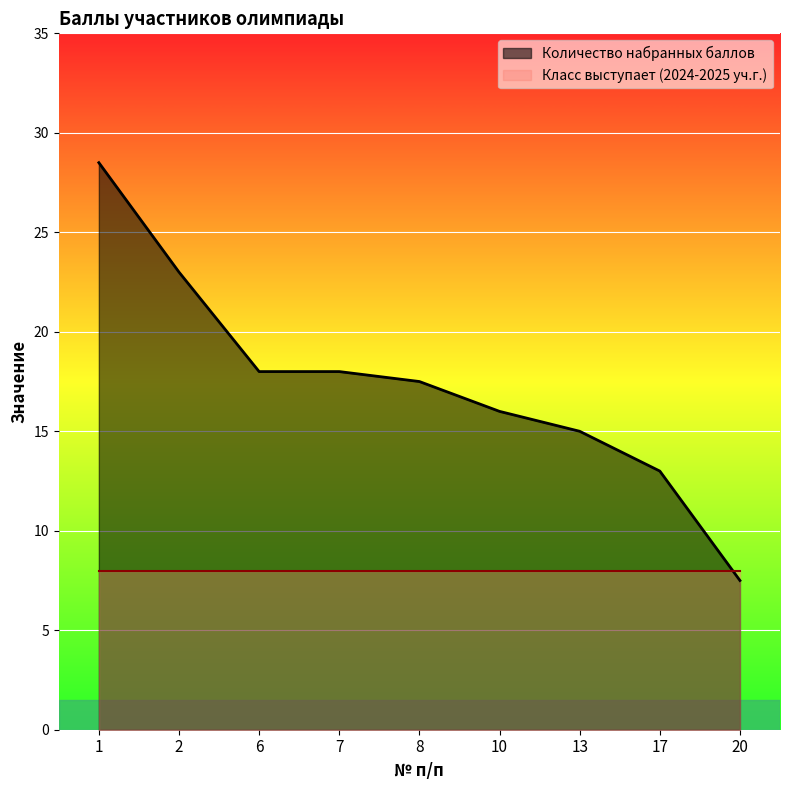

Reading right to left, transcribe all the data shown in this chart.

7.5	13.0	15.0	16.0	17.5	18.0	18.0	23.0	28.5